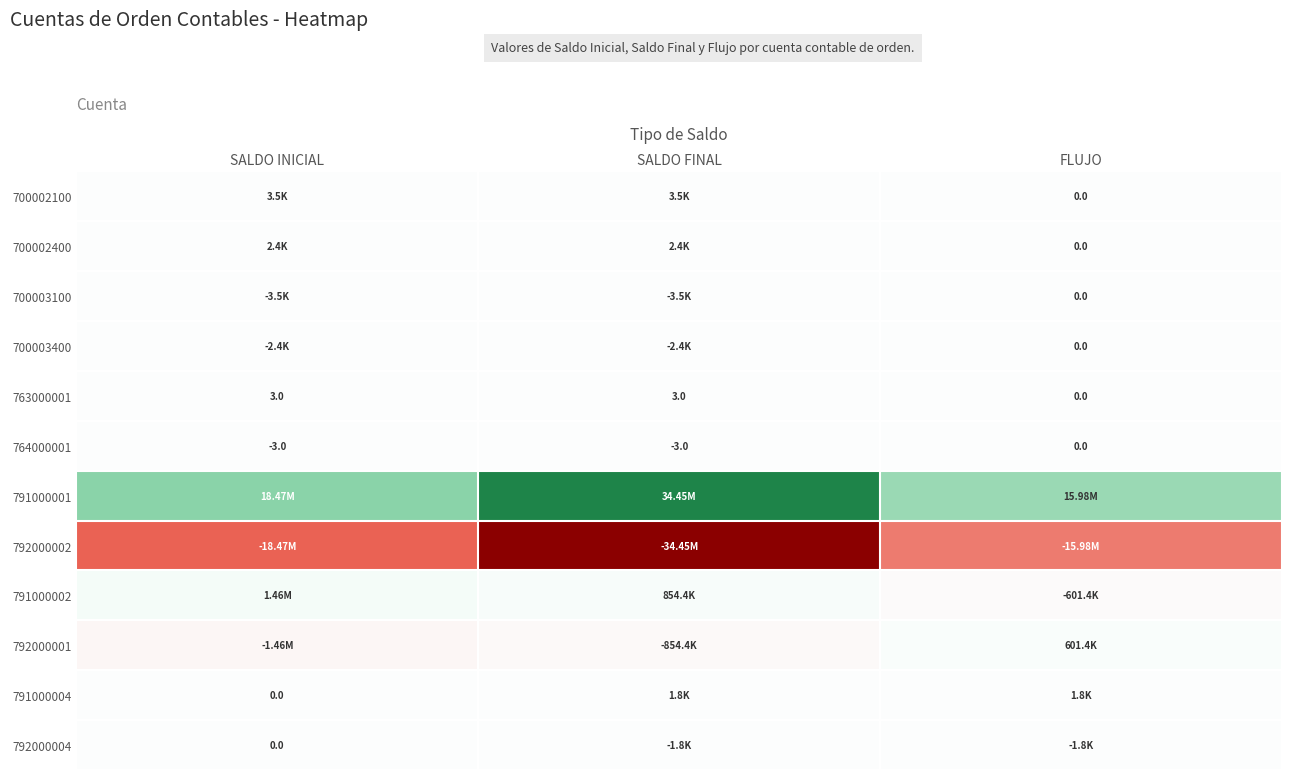

How many values in 763000001 are above zero?

2